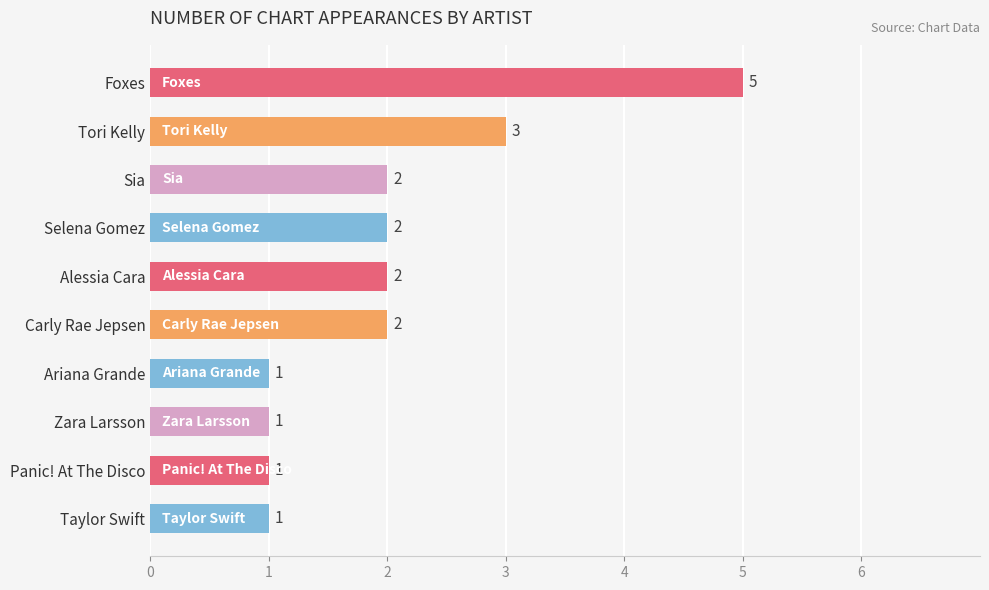

Approximately how many times larger is the value at Selena Gomez compared to Alessia Cara?

1.0